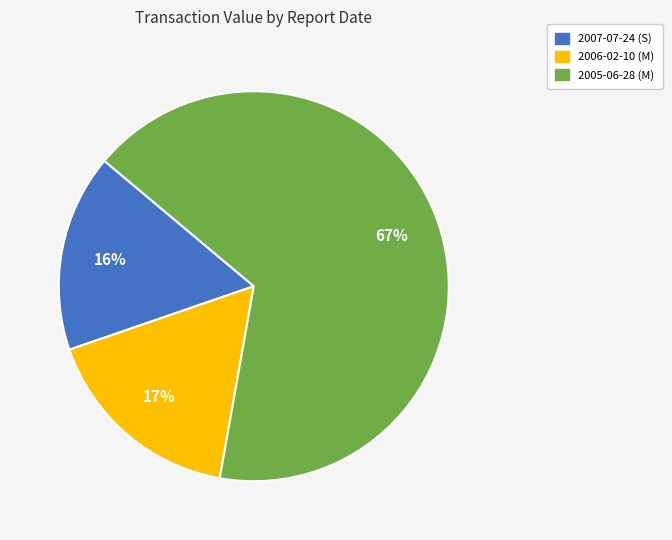

To the nearest percent, what is the average slice percentage?

33%